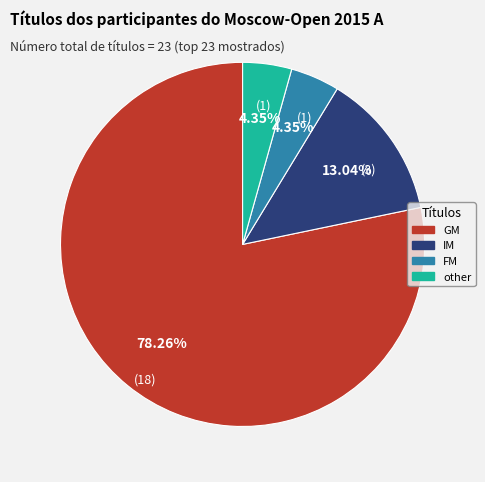

Which slice is the largest?

GM